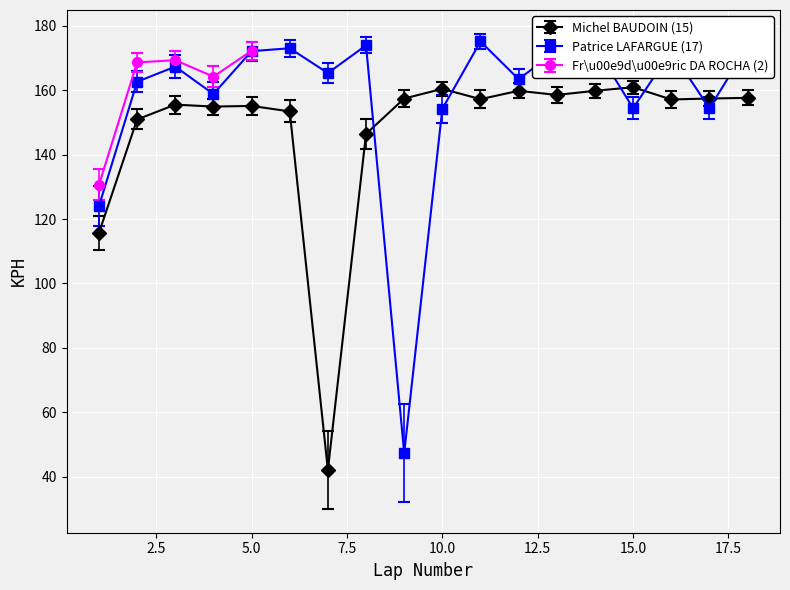

True or false: Patrice LAFARGUE (17) and Michel BAUDOIN (15) intersect in this chart.

True